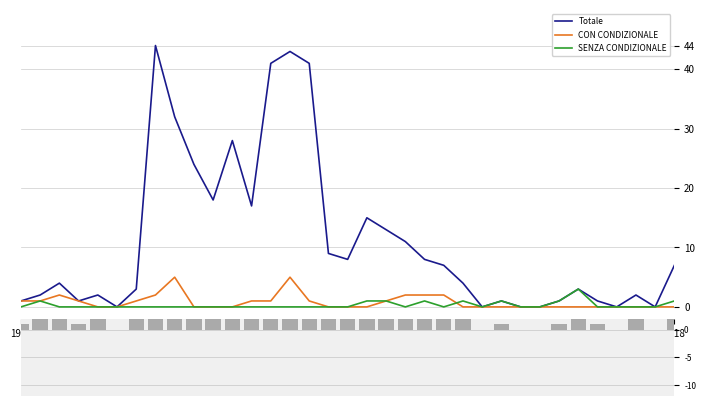

How many values in the Totale (bar) series are below 4?

16